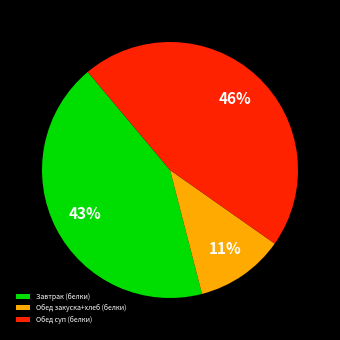

Approximately how many times larger is the value at Обед суп (белки) compared to Завтрак (белки)?

1.1